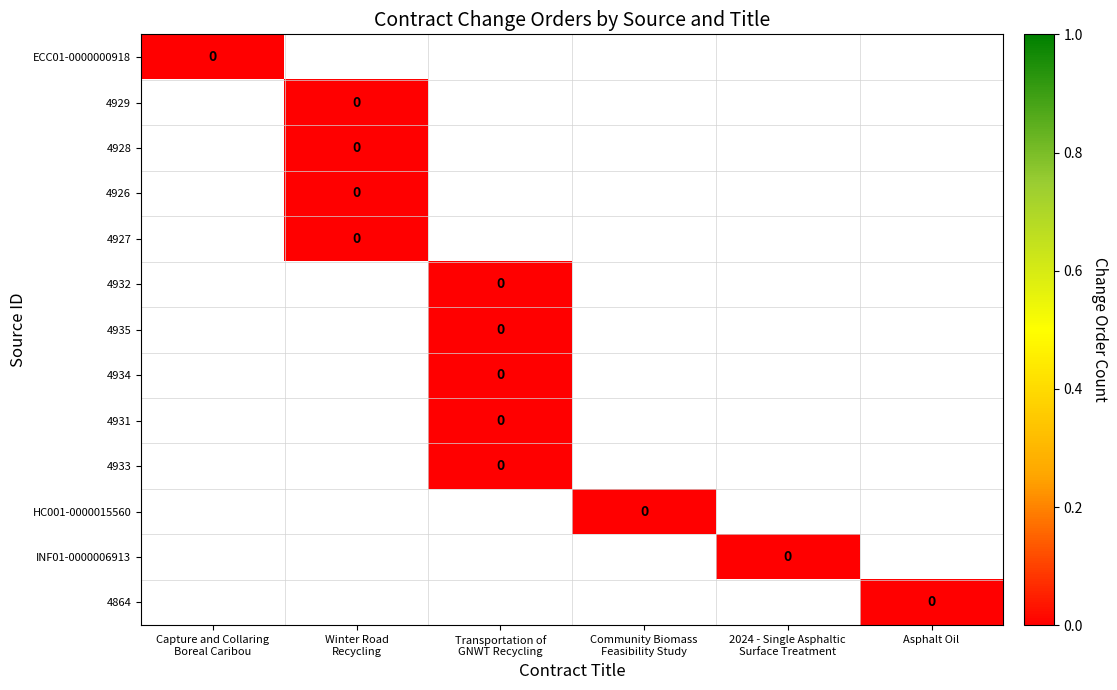

What is the smallest value displayed?

-1